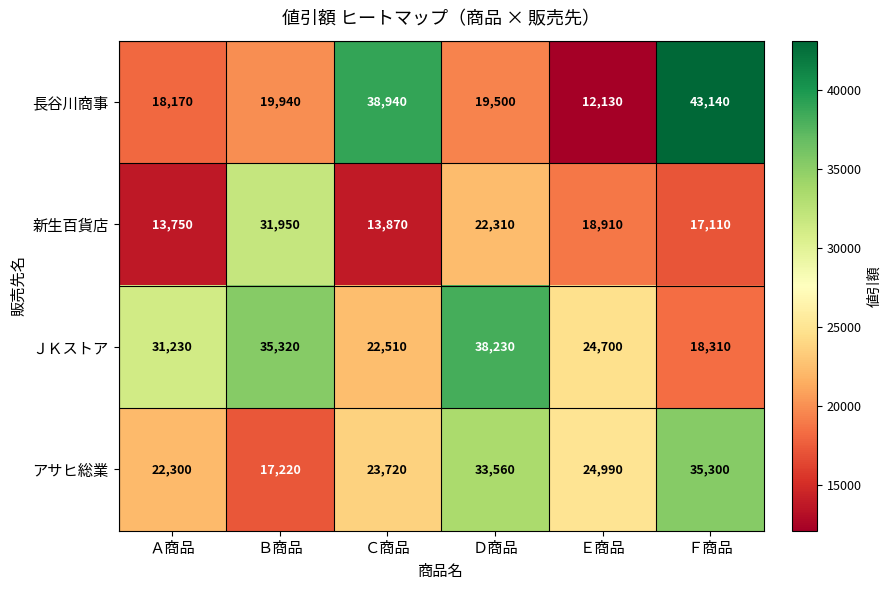

What is the greatest value displayed?

43140